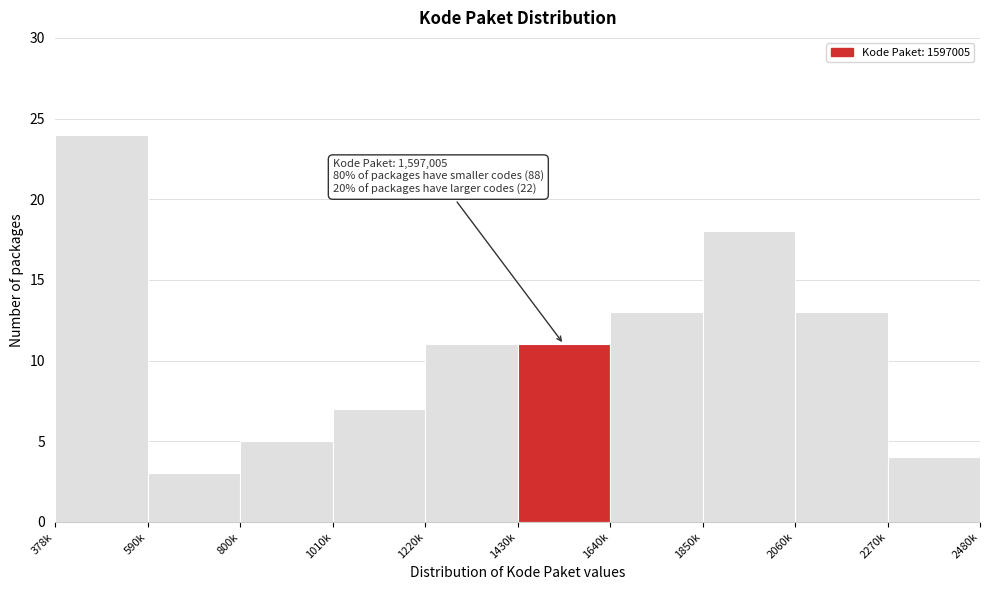

Reading right to left, what are all the values shown in this chart?

4	13	18	13	11	11	7	5	3	24